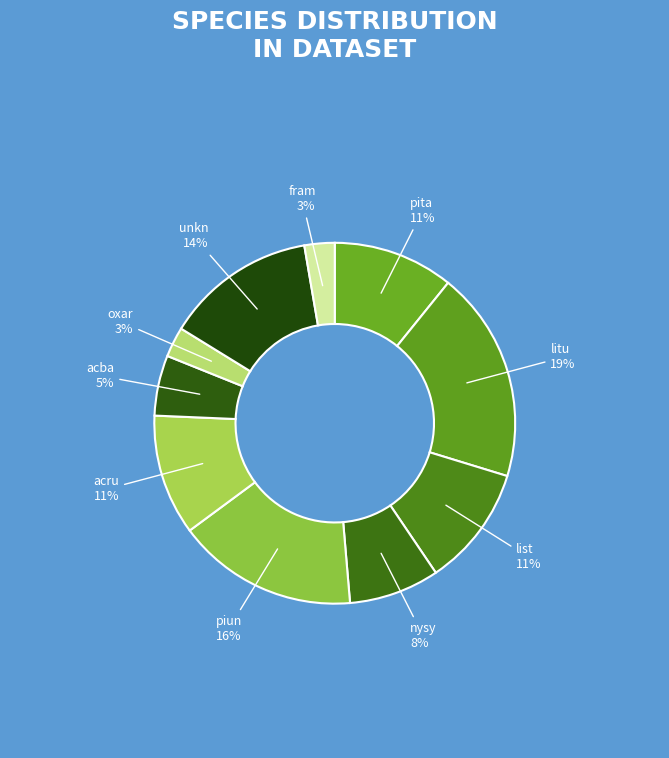

Which category has the biggest portion of the pie?

litu